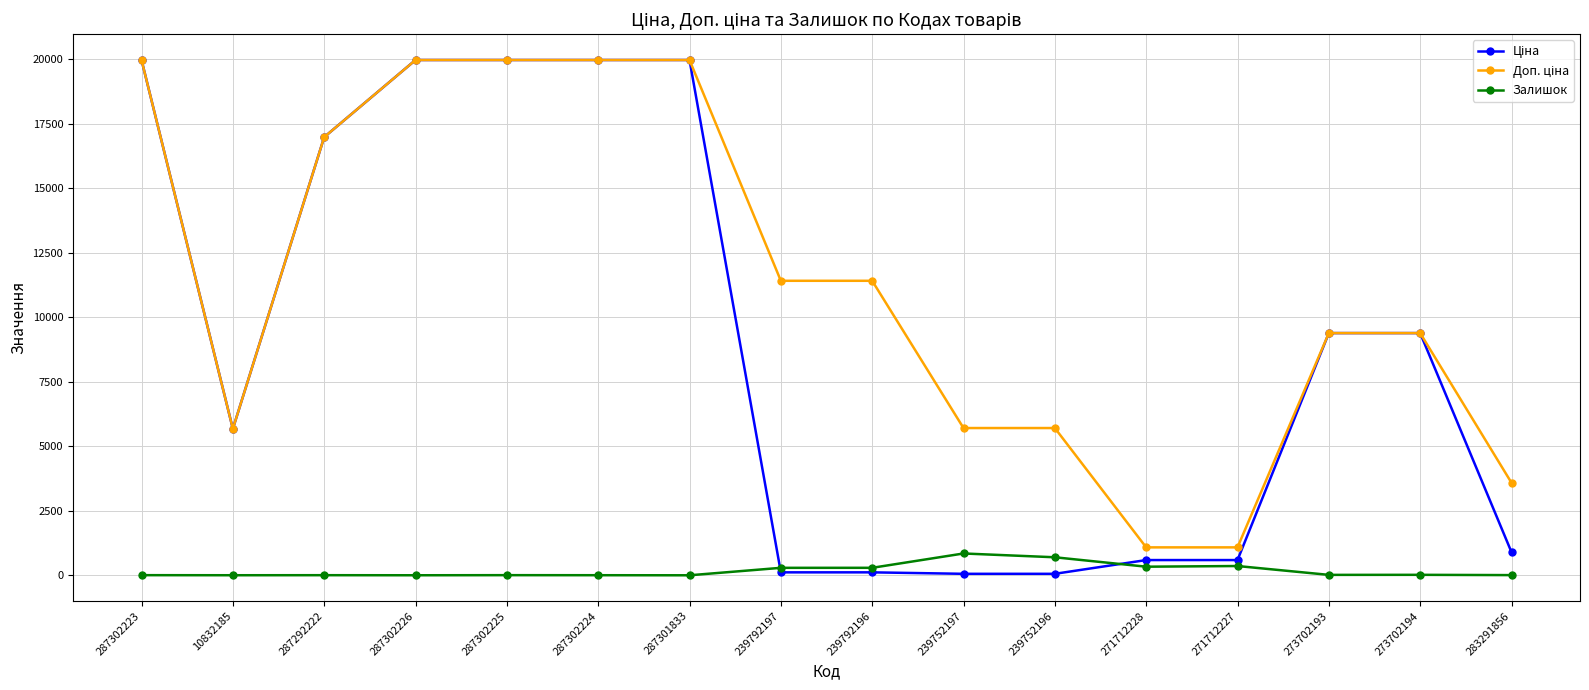

At how many categories does at least one series exceed 4329?

13